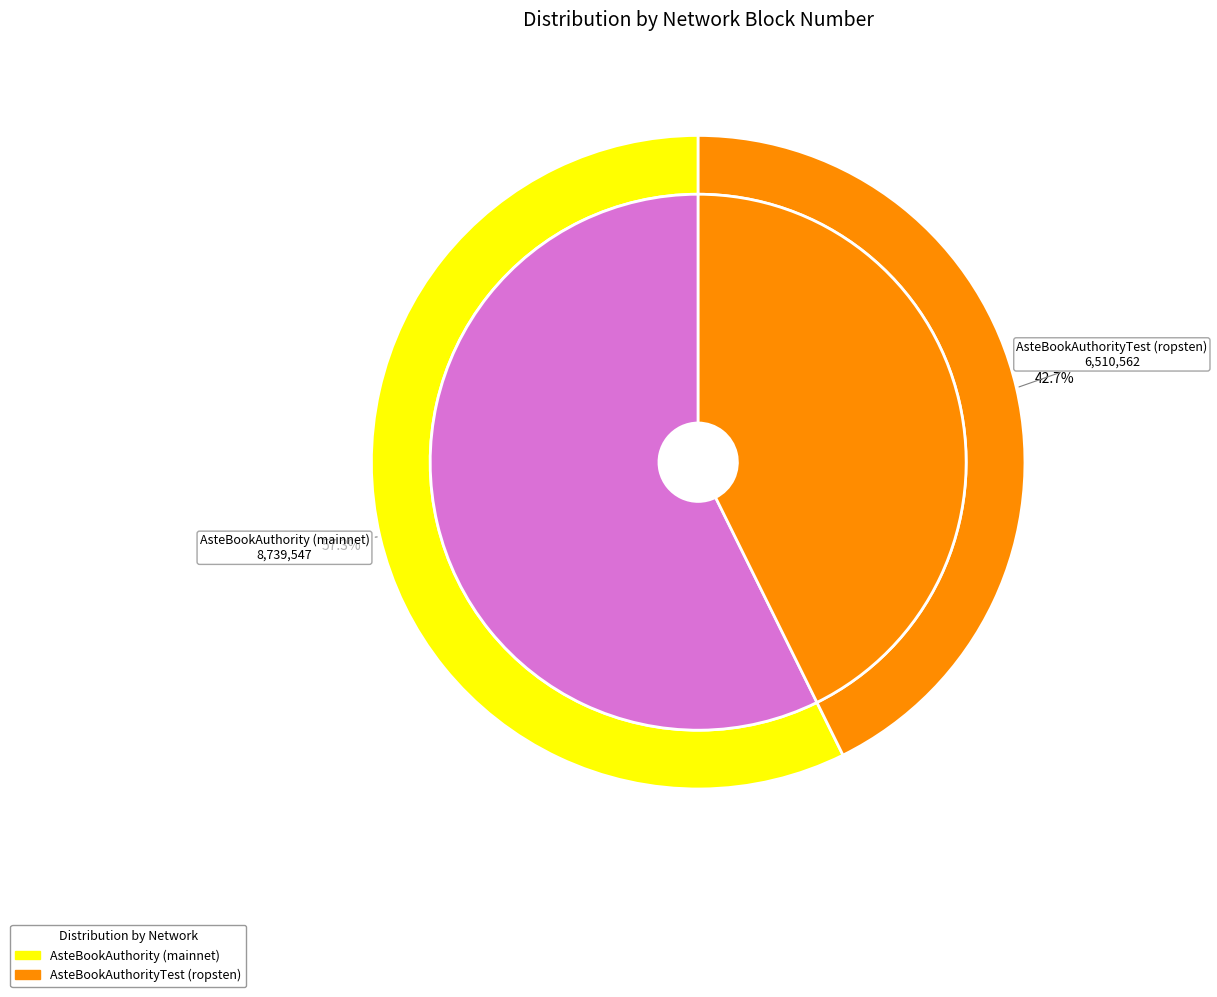

Combined, what portion of the pie is AsteBookAuthorityTest (ropsten) and AsteBookAuthority (mainnet)?

100.0%